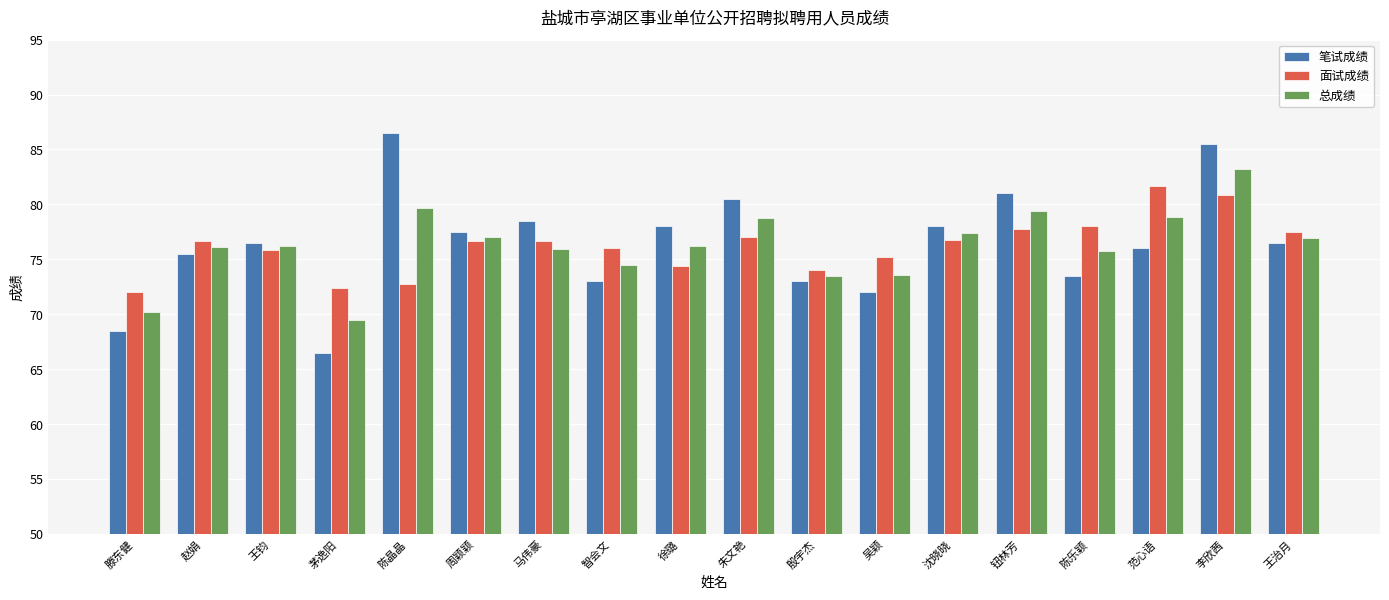

How many distinct data groups are displayed?

3